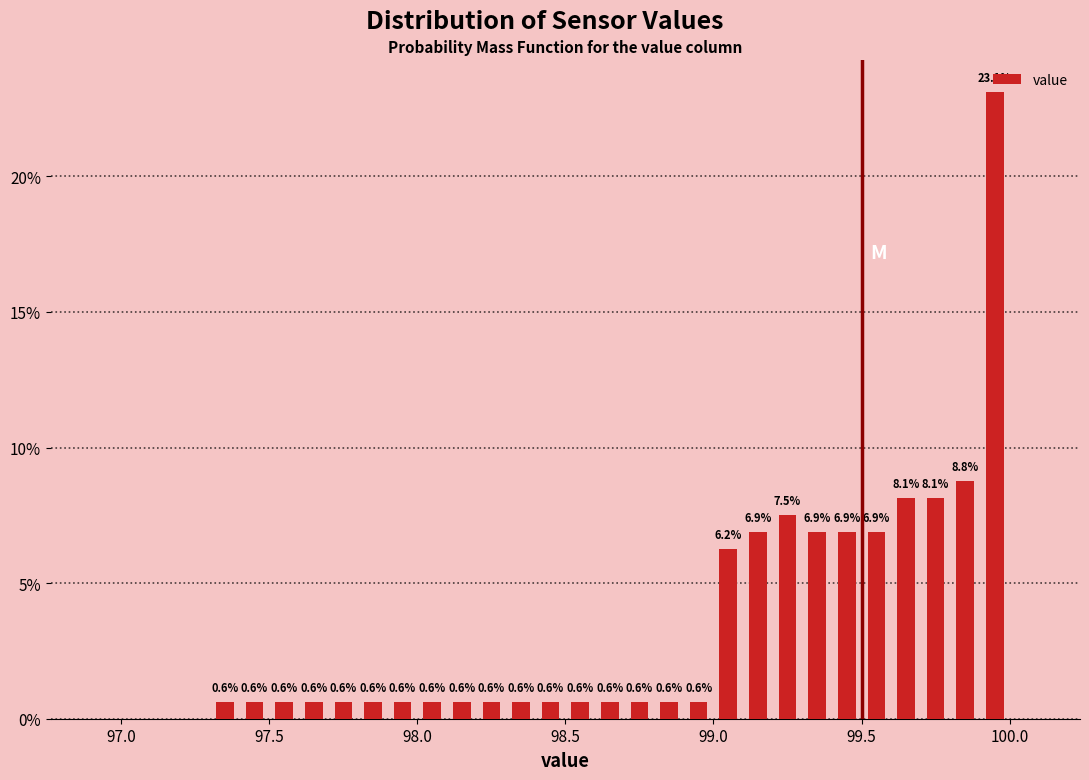

Around what value on the x-axis is the tallest bar? Give the approximate position of its centre, as read against the axis.

99.95